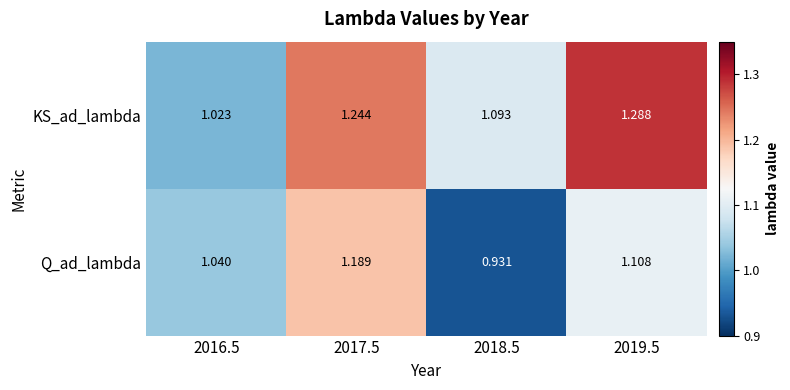

Is the value of Q_ad_lambda at 2018.5 greater than the value of KS_ad_lambda at 2019.5?

No